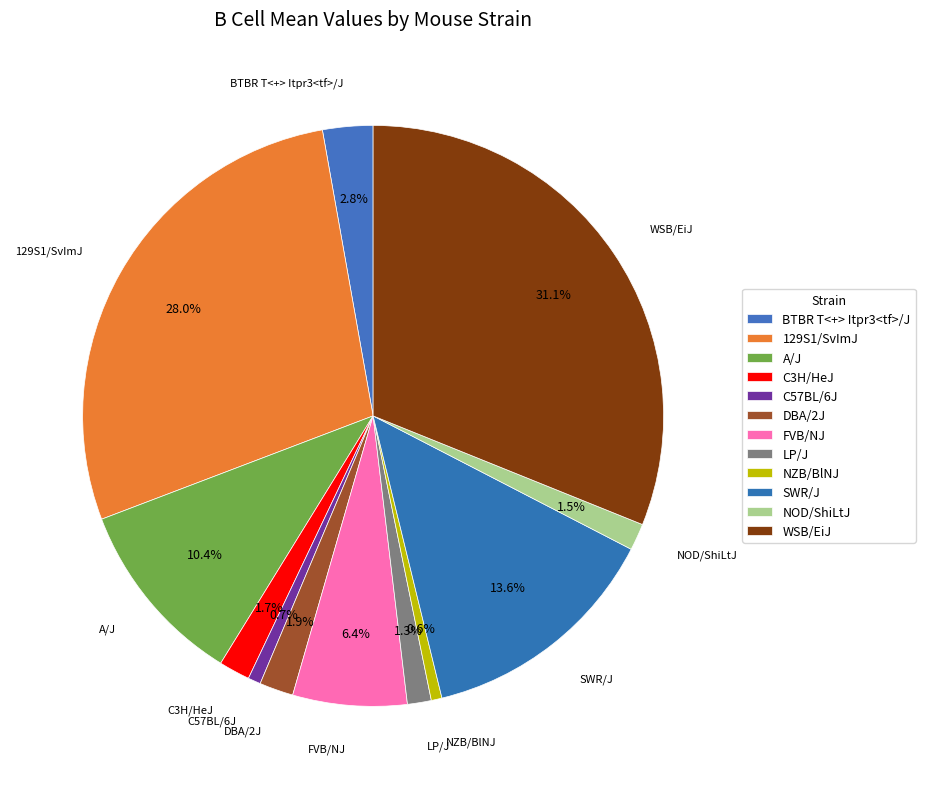

What is the smallest slice in the pie chart?

NZB/BlNJ